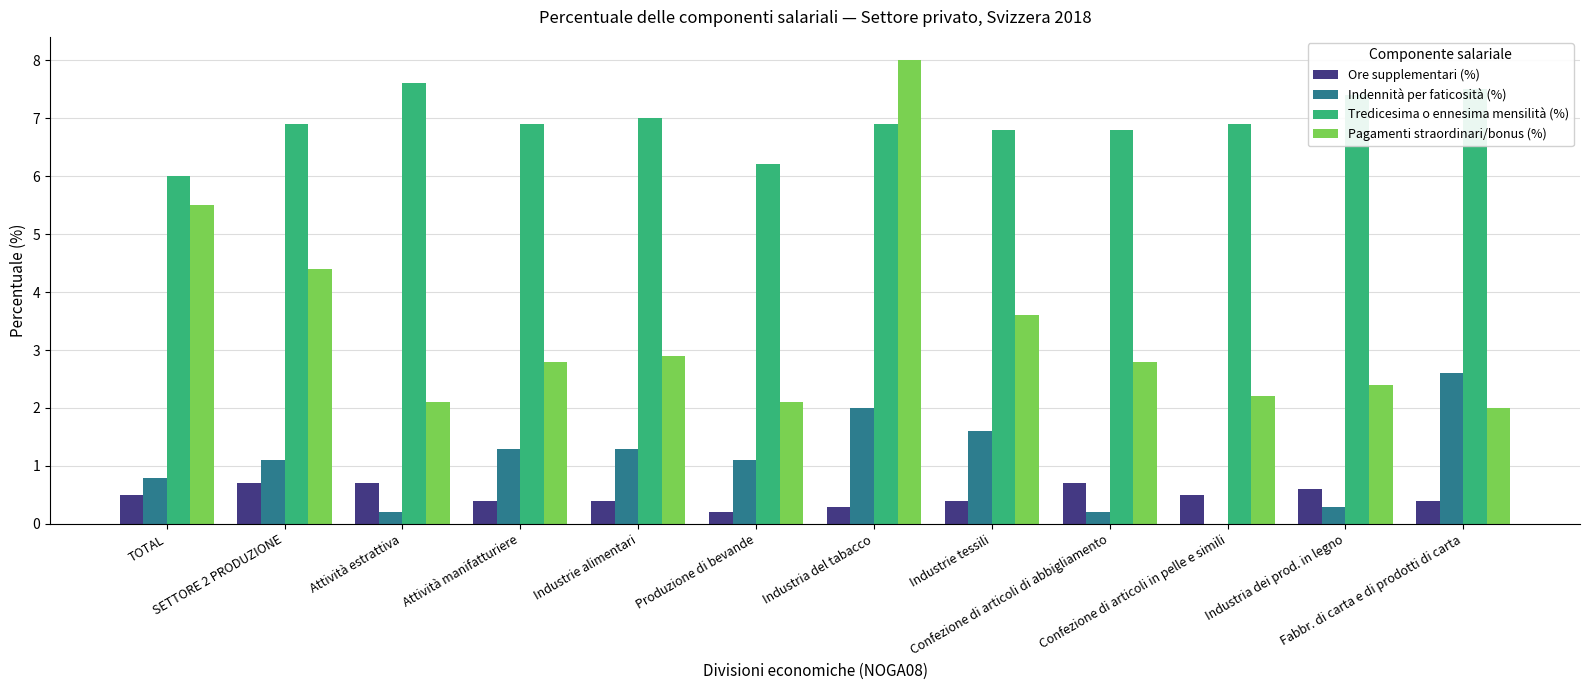

Which series has the largest total across all categories?

Tredicesima o ennesima mensilità (%)